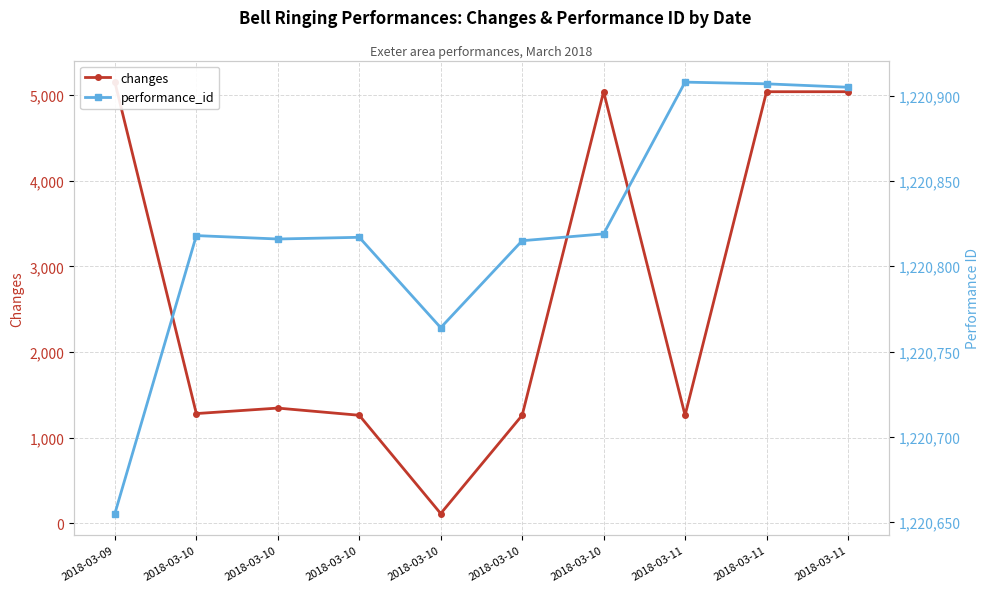

At which category does the chart reach its peak across all series?

2018-03-11